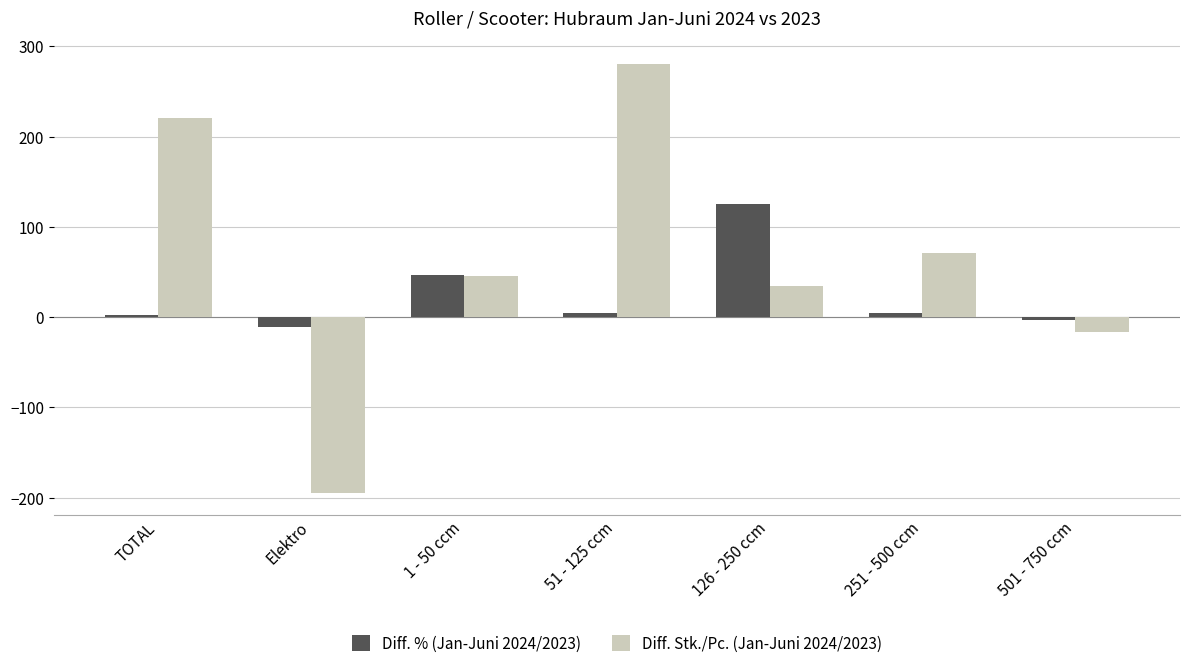

What is the difference between the second highest and minimum values in the Diff. Stk./Pc. (Jan-Juni 2024/2023) series?

416.0